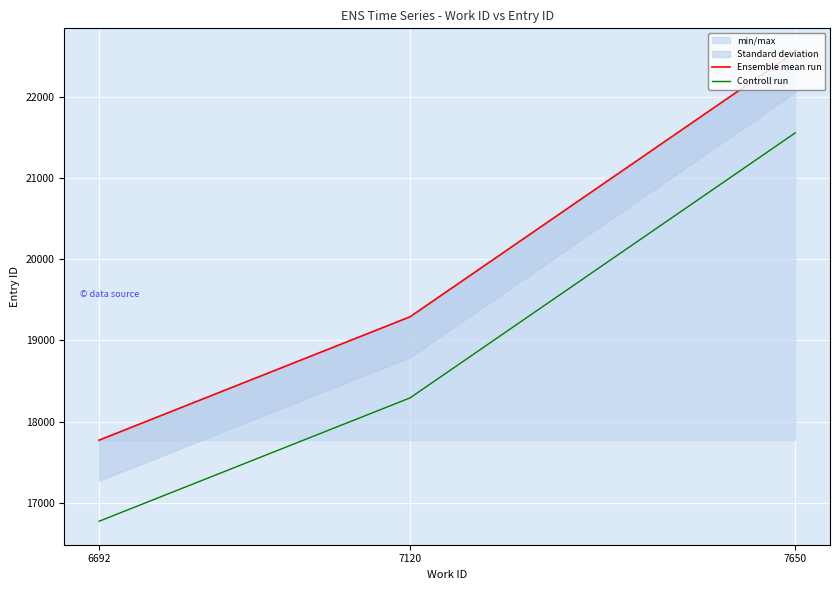

Reading left to right, list all the values displayed in this chart.

Ensemble mean run: 6692=17771	7120=19292	7650=22559
Controll run: 6692=16771	7120=18292	7650=21559